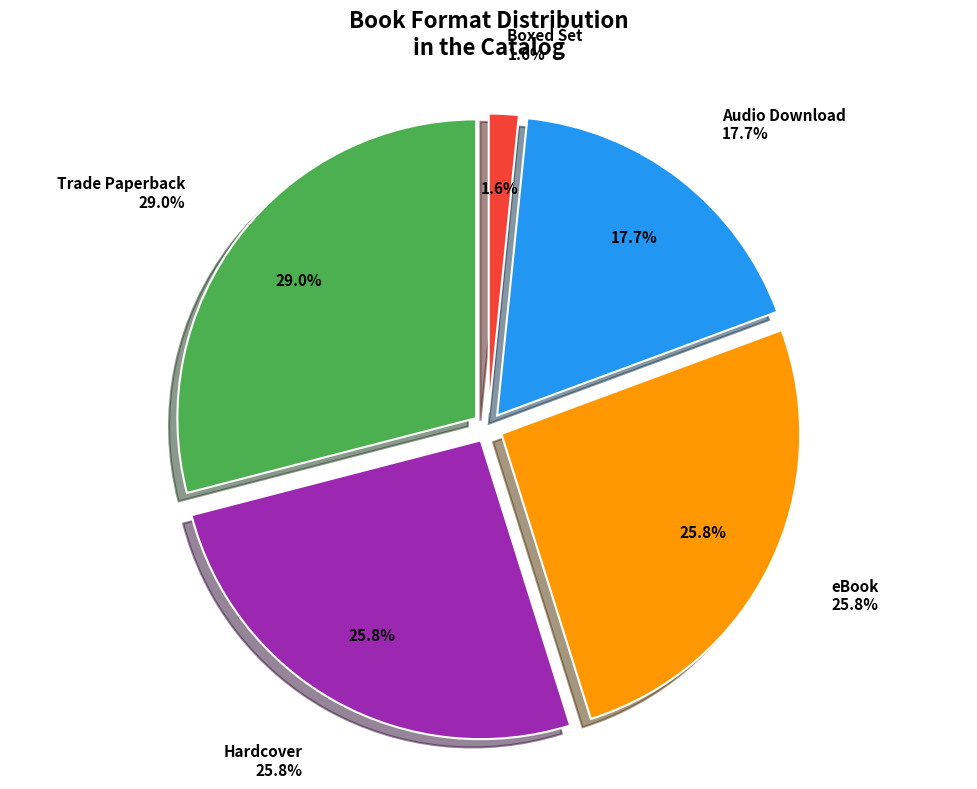

Count the number of slices in the pie.

5